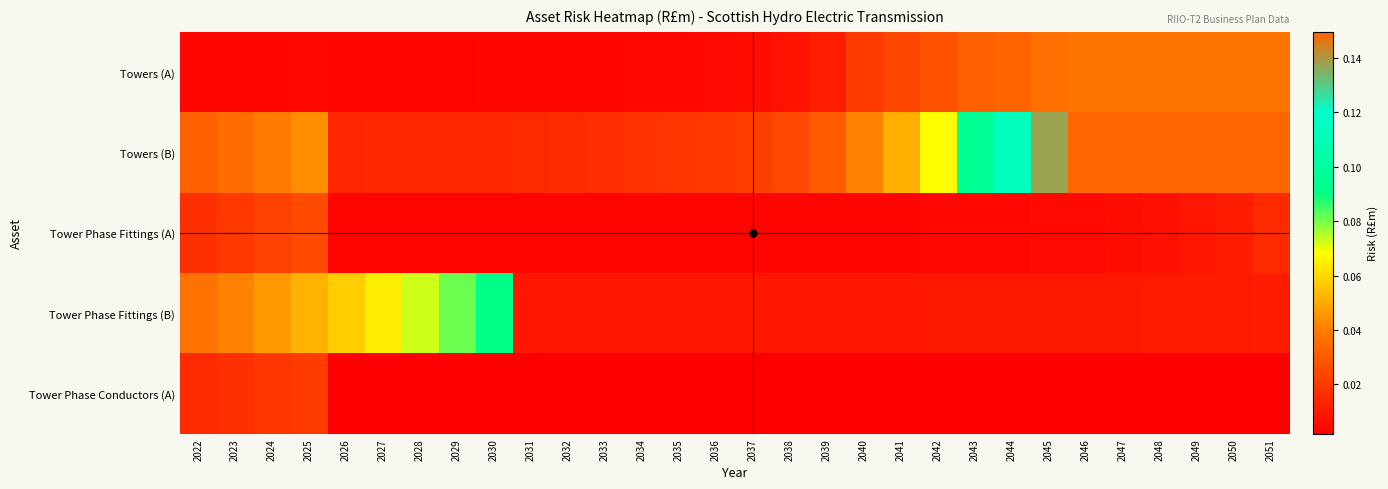

Reading right to left, what are all the values shown in this chart?

Towers (A): 2051=0.0	2050=0.0	2049=0.0	2048=0.0	2047=0.0	2046=0.0	2045=0.0	2044=0.0	2043=0.0	2042=0.0	2041=0.0	2040=0.0	2039=0.0	2038=0.0	2037=0.0	2036=0.0	2035=0.0	2034=0.0	2033=0.0	2032=0.0	2031=0.0	2030=0.0	2029=0.0	2028=0.0	2027=0.0	2026=0.0	2025=0.0	2024=0.0	2023=0.0	2022=0.0
Towers (B): 2051=0.1	2050=0.1	2049=0.1	2048=0.1	2047=0.1	2046=0.1	2045=0.1	2044=0.1	2043=0.1	2042=0.1	2041=0.1	2040=0.0	2039=0.0	2038=0.0	2037=0.0	2036=0.0	2035=0.0	2034=0.0	2033=0.0	2032=0.0	2031=0.0	2030=0.0	2029=0.0	2028=0.0	2027=0.0	2026=0.0	2025=0.0	2024=0.0	2023=0.0	2022=0.0
Tower Phase Fittings (A): 2051=0.0	2050=0.0	2049=0.0	2048=0.0	2047=0.0	2046=0.0	2045=0.0	2044=0.0	2043=0.0	2042=0.0	2041=0.0	2040=0.0	2039=0.0	2038=0.0	2037=0.0	2036=0.0	2035=0.0	2034=0.0	2033=0.0	2032=0.0	2031=0.0	2030=0.0	2029=0.0	2028=0.0	2027=0.0	2026=0.0	2025=0.0	2024=0.0	2023=0.0	2022=0.0
Tower Phase Fittings (B): 2051=0.0	2050=0.0	2049=0.0	2048=0.0	2047=0.0	2046=0.0	2045=0.0	2044=0.0	2043=0.0	2042=0.0	2041=0.0	2040=0.0	2039=0.0	2038=0.0	2037=0.0	2036=0.0	2035=0.0	2034=0.0	2033=0.0	2032=0.0	2031=0.0	2030=0.1	2029=0.1	2028=0.1	2027=0.1	2026=0.1	2025=0.1	2024=0.0	2023=0.0	2022=0.0
Tower Phase Conductors (A): 2051=0.0	2050=0.0	2049=0.0	2048=0.0	2047=0.0	2046=0.0	2045=0.0	2044=0.0	2043=0.0	2042=0.0	2041=0.0	2040=0.0	2039=0.0	2038=0.0	2037=0.0	2036=0.0	2035=0.0	2034=0.0	2033=0.0	2032=0.0	2031=0.0	2030=0.0	2029=0.0	2028=0.0	2027=0.0	2026=0.0	2025=0.0	2024=0.0	2023=0.0	2022=0.0